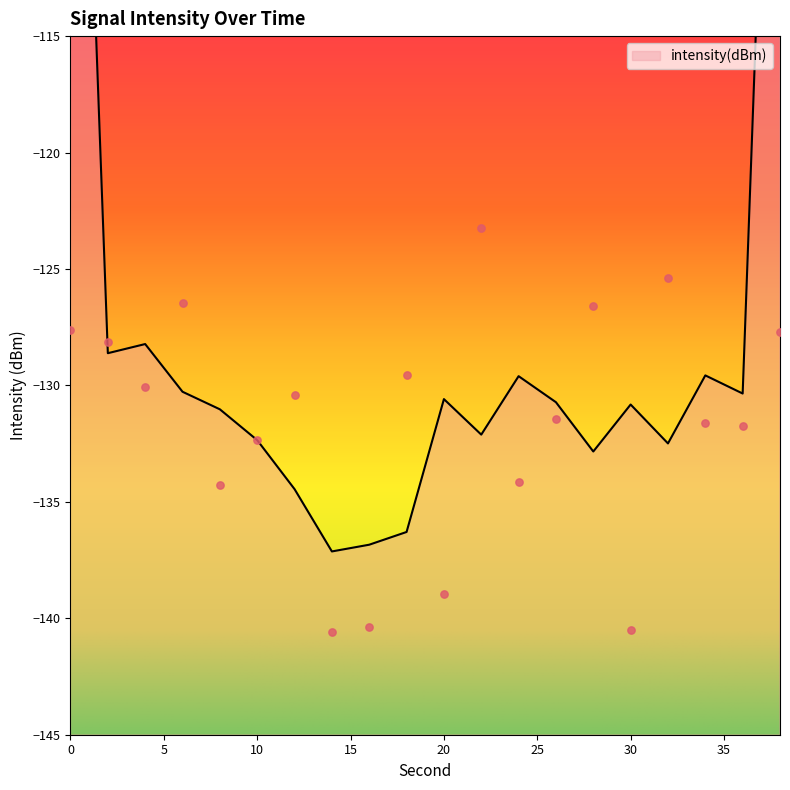

Which has a higher value, 28 or 34?

28